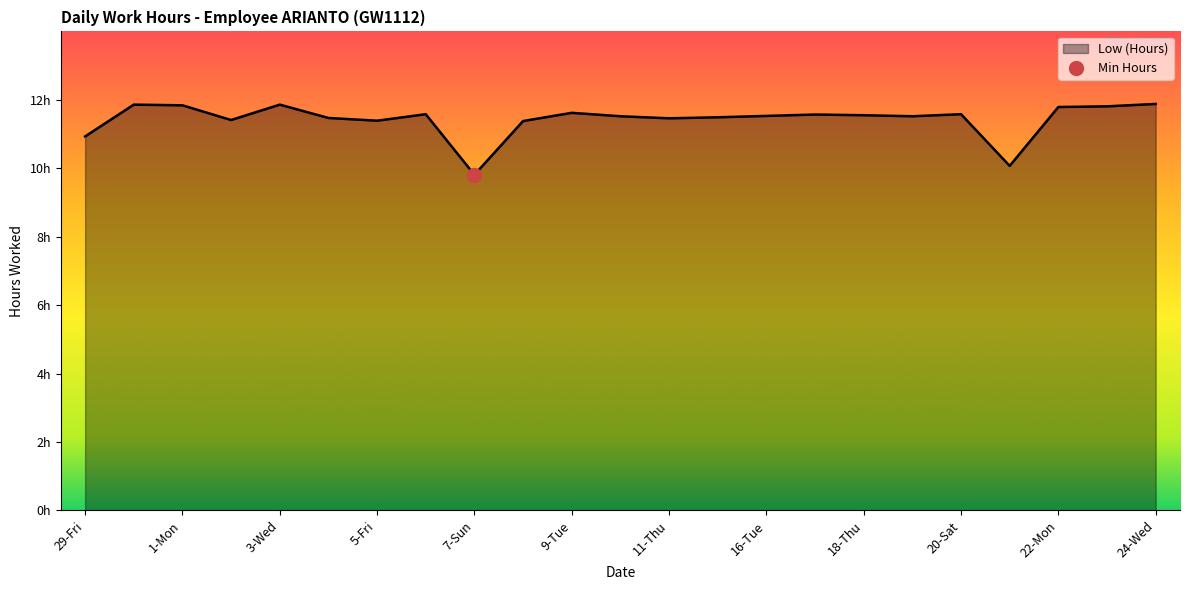

Rank the categories by value from highest to lowest.

24-Wed, 30-Sat, 3-Wed, 1-Mon, 23-Tue, 22-Mon, 9-Tue, 6-Sat, 20-Sat, 17-Wed, 18-Thu, 16-Tue, 10-Wed, 19-Fri, 15-Mon, 4-Thu, 11-Thu, 2-Tue, 5-Fri, 8-Mon, 29-Fri, 21-Sun, 7-Sun